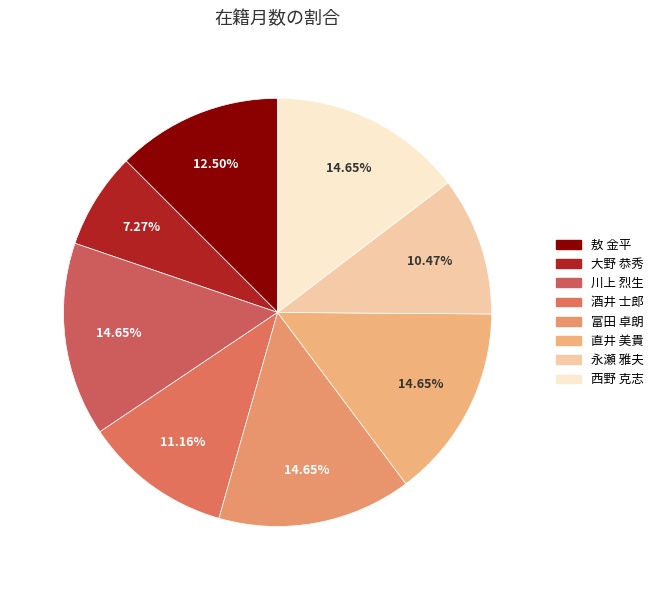

Combined, do 西野 克志 and 永瀬 雅夫 account for over 50%?

No